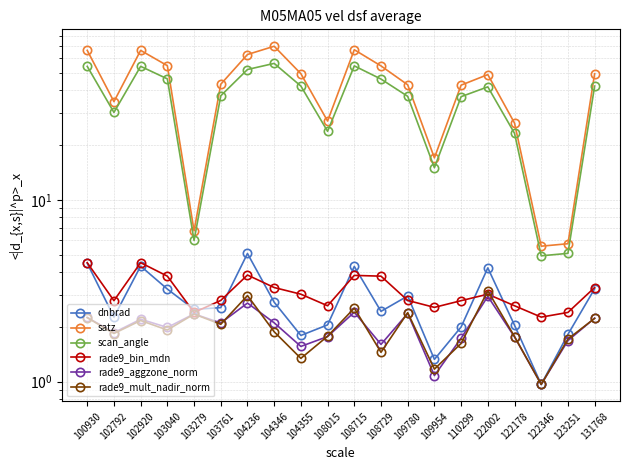

In rade9_bin_mdn, how many points are lower than both neighbors (excluding endpoints)?

5